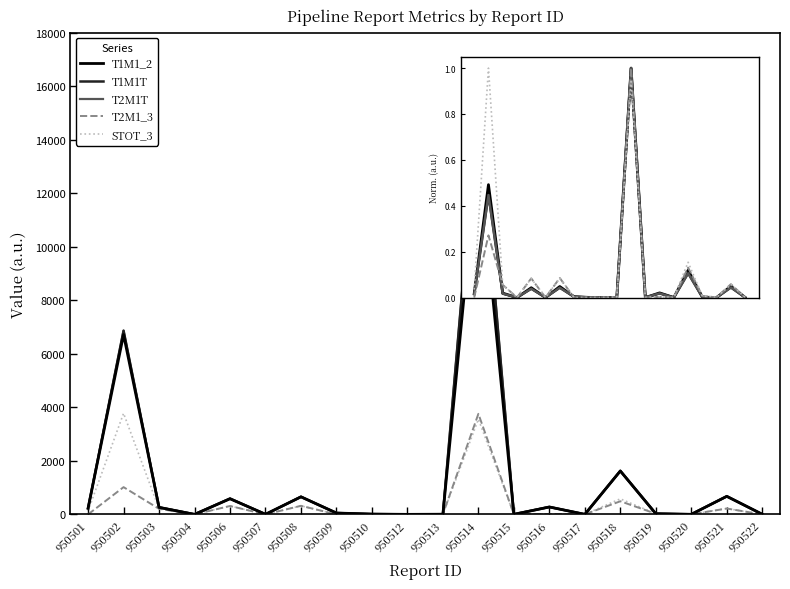

Which series has the largest range (max minus min)?

T1M1T